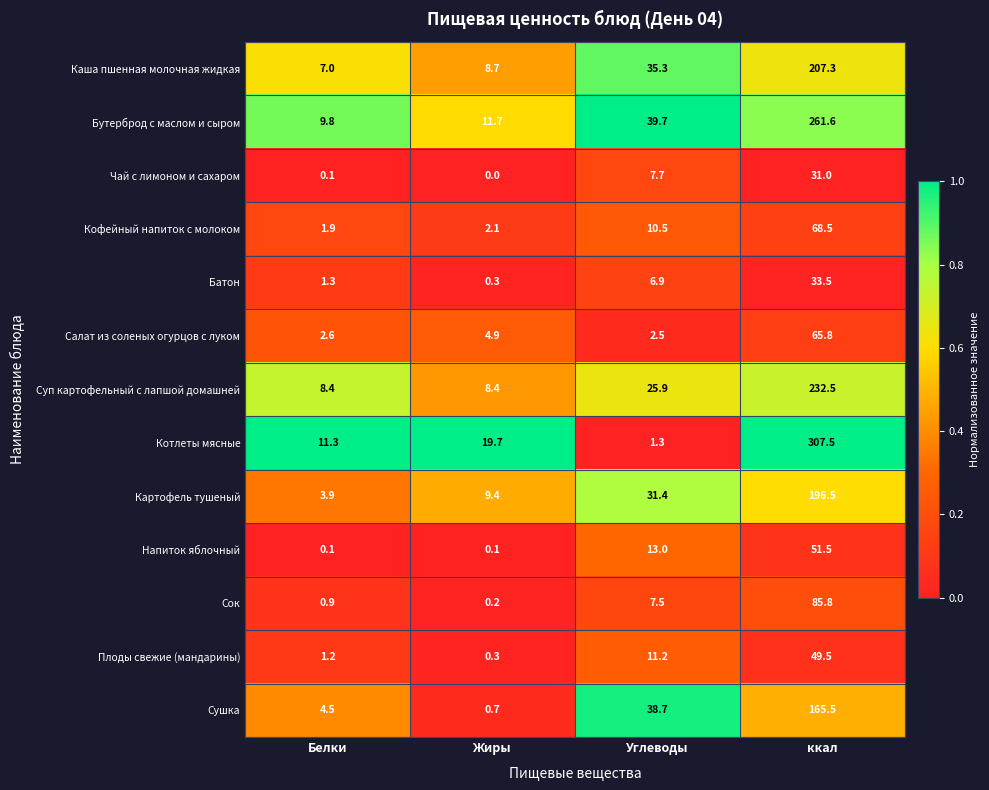

What is the spread (max minus min) of values at Белки?

11.2